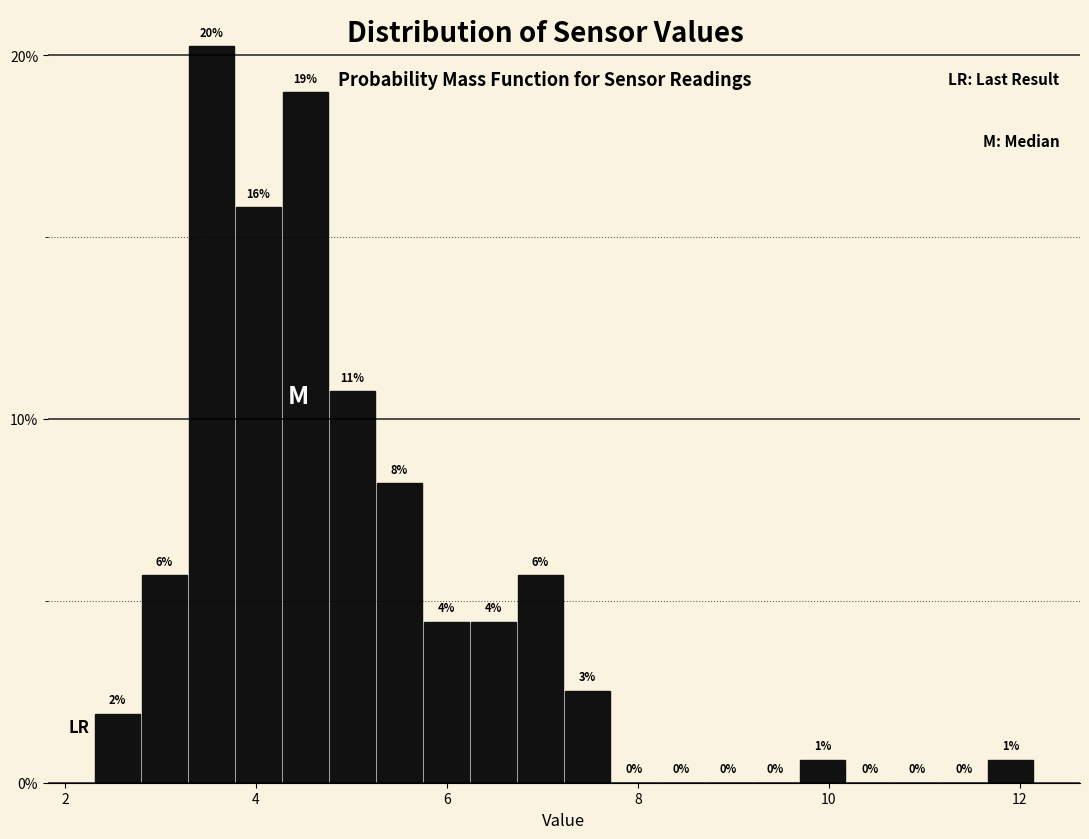

Read against the x-axis, roughly where is the centre of the tallest bar?

3.6